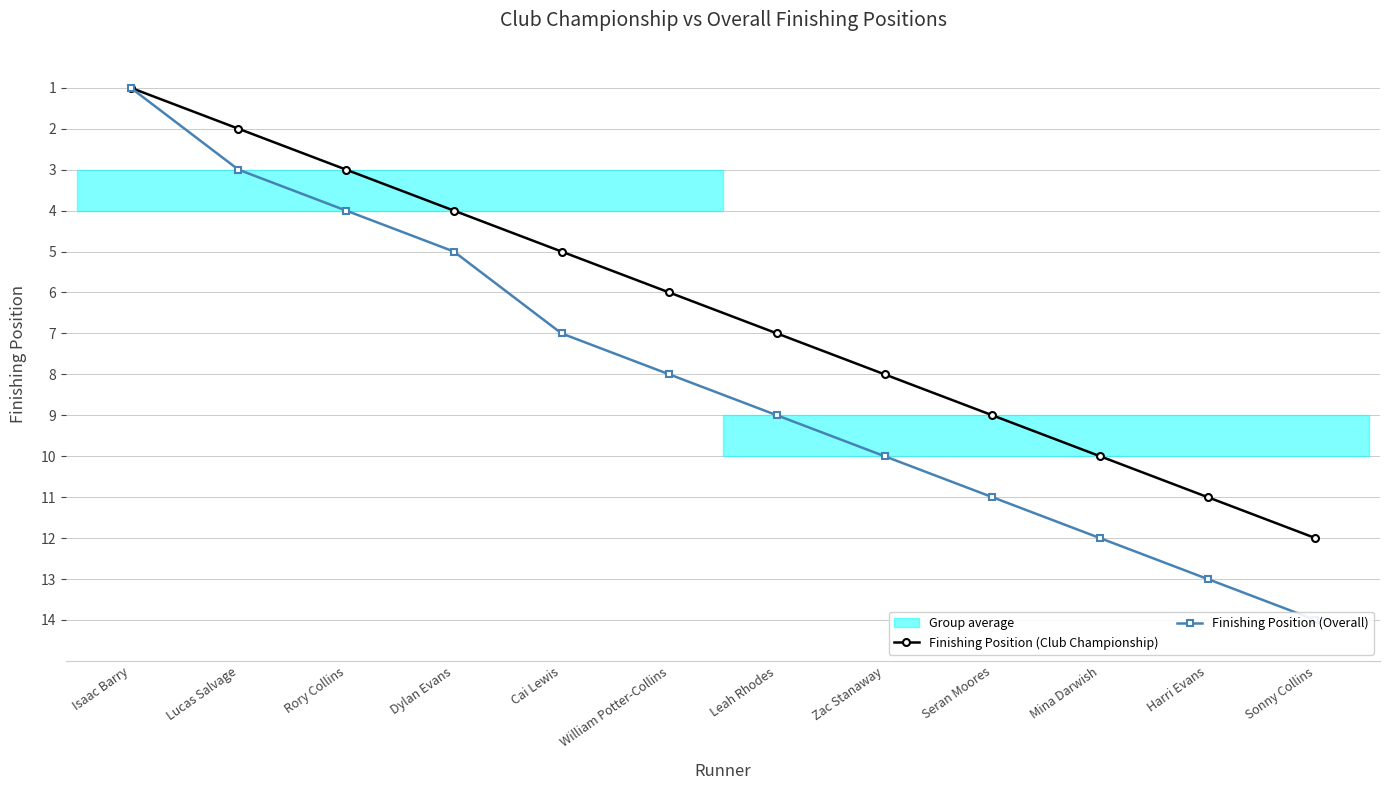

Which label corresponds to the smallest value in the chart?

Isaac Barry